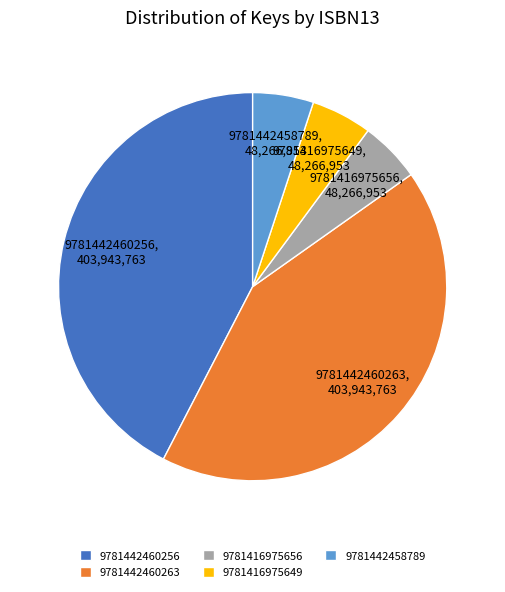

Is it true that 9781416975656 is 5% of the pie?

True